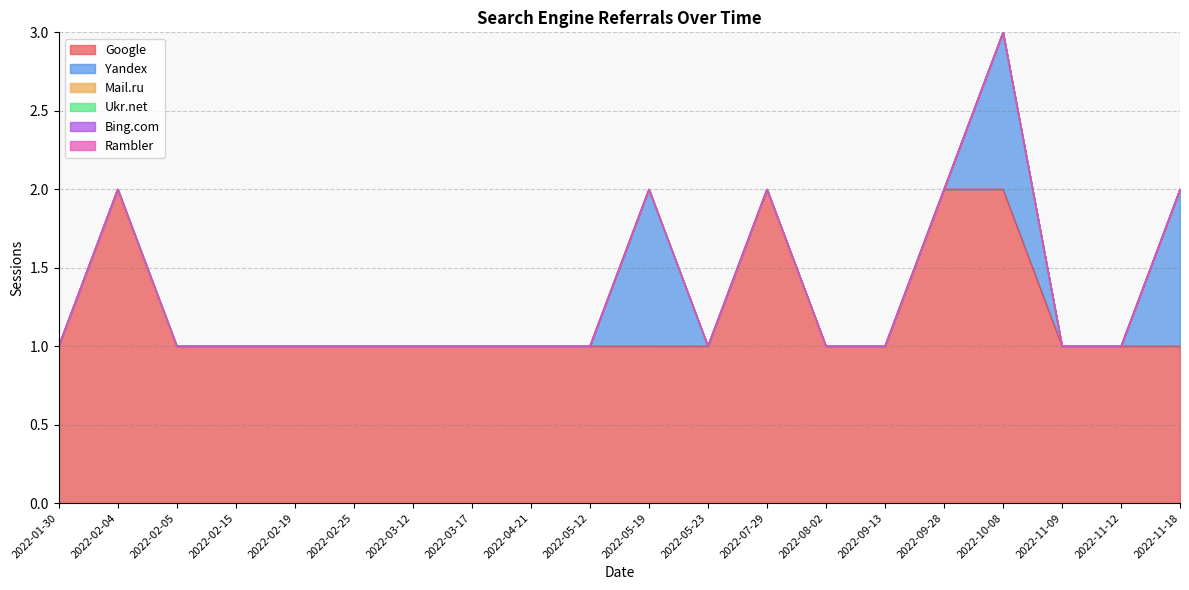

What is the label of the 5th point from the right?

2022-09-28